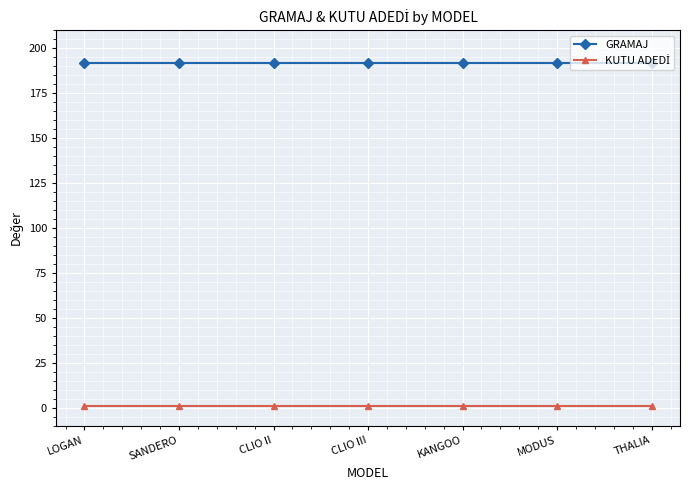

What is the sum of all GRAMAJ values?

1344